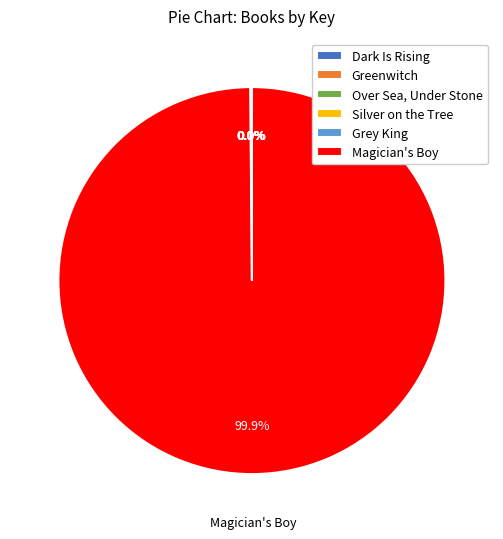

Which category accounts for the majority?

Magician's Boy